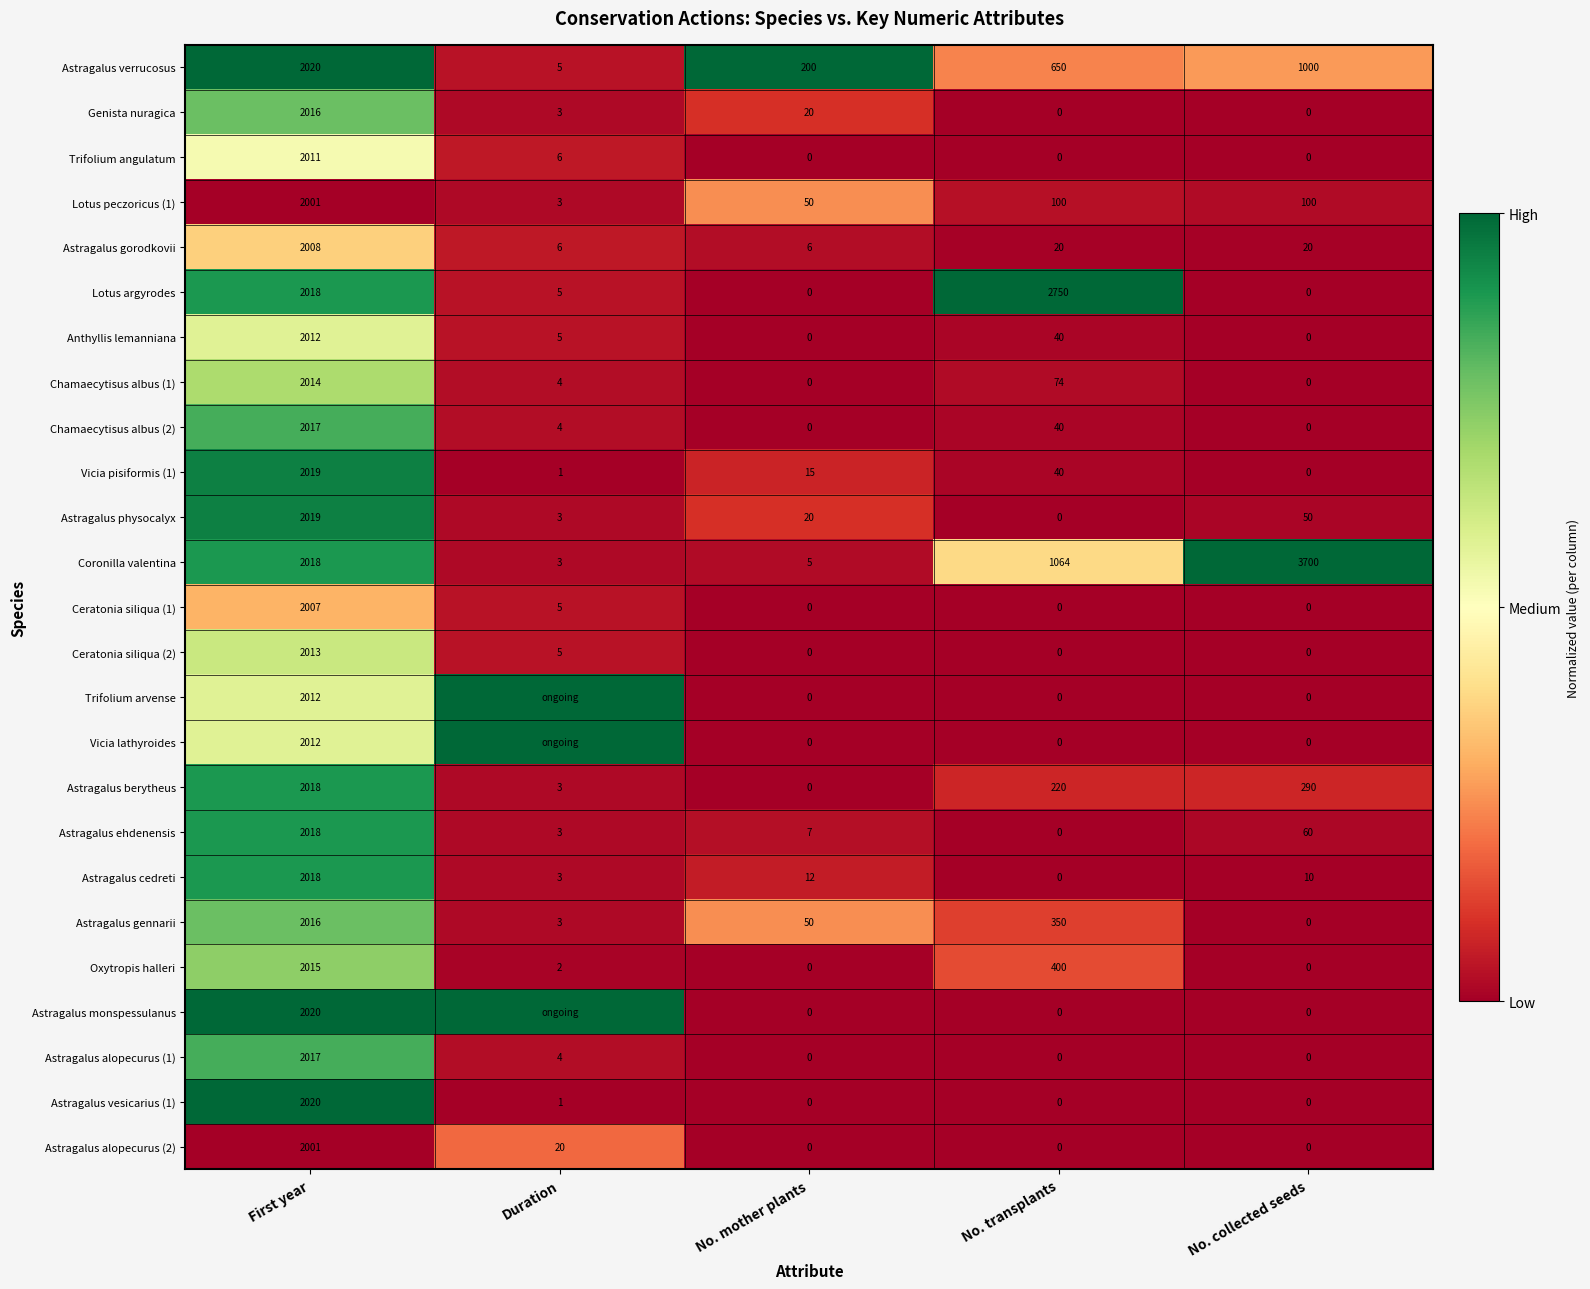

At which label does Astragalus alopecurus (1) reach its peak?

First year